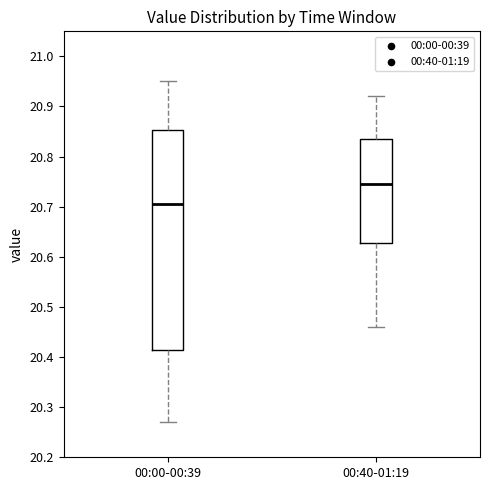

Reading left to right, transcribe this box plot: for each box, give where its median line is, the range the box spans, and where its two whiskers end, as read against the y-axis. The values are not printed on the chart, so give them approximately, as read against the axis.

00:00-00:39: median 20.71, box 20.42 to 20.85, whiskers 20.27 to 20.95
00:40-01:19: median 20.75, box 20.63 to 20.84, whiskers 20.46 to 20.92